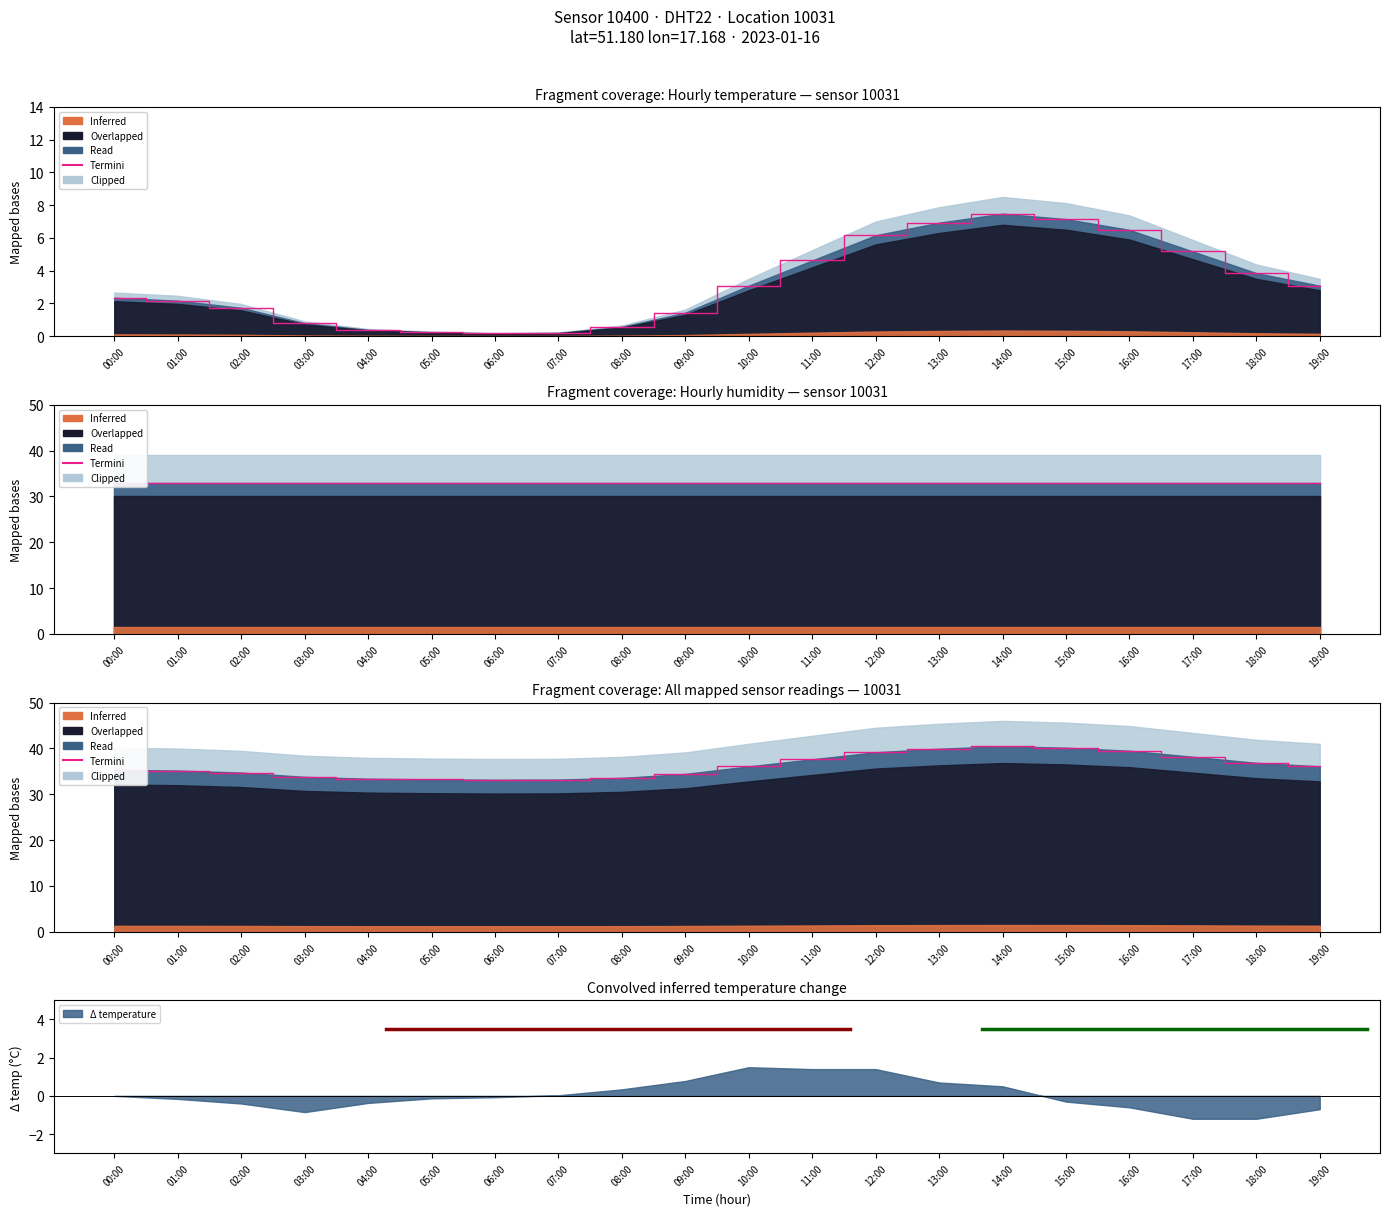

The chart shows a value of 34.7 at 02:00. True or false?

True